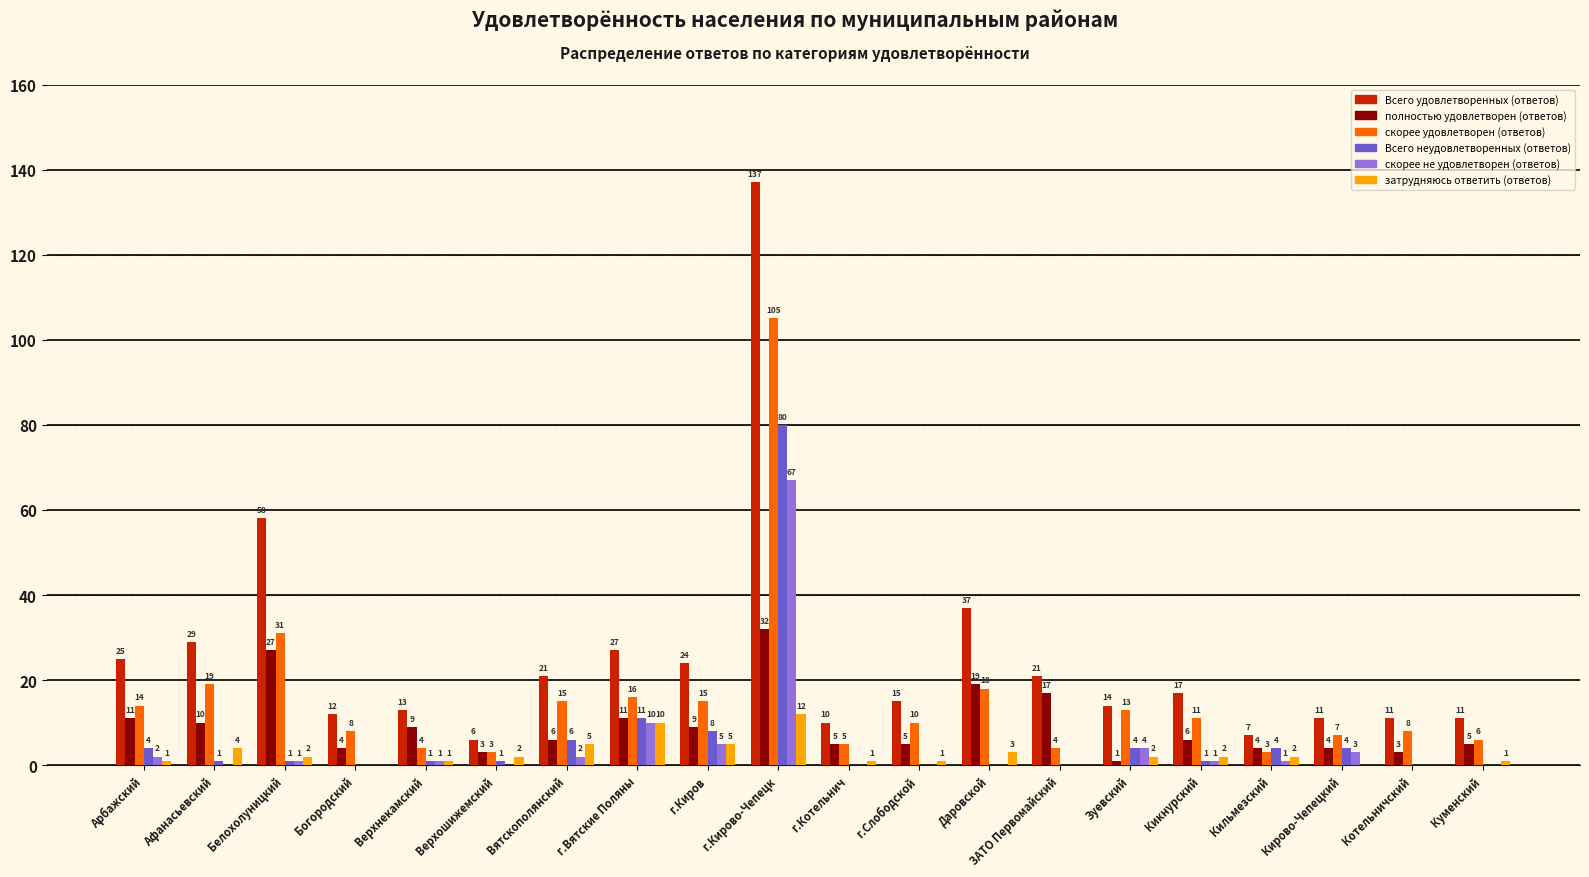

Is it true that Всего удовлетворенных (ответов) equals 7 at Верхнекамский?

False